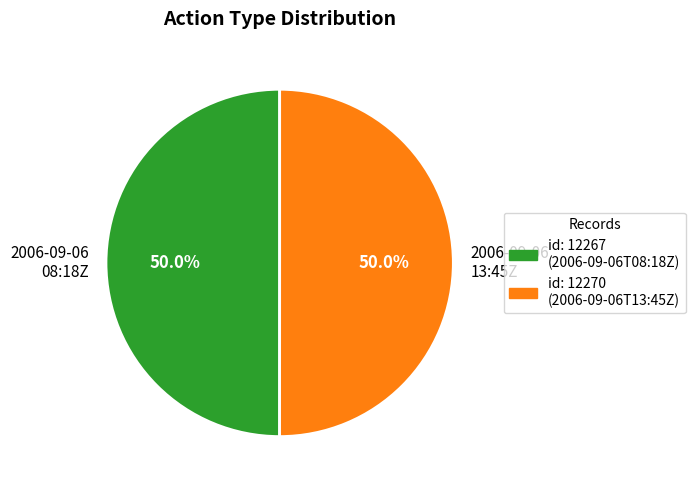

How much of the chart is everything except 2006-09-06 13:45Z?

50.0%